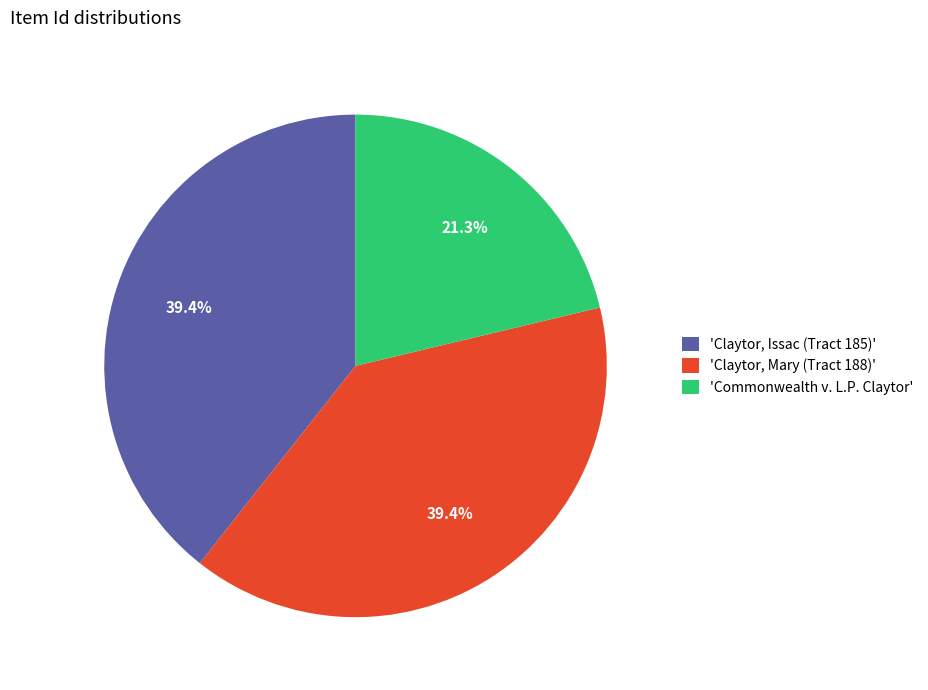

Which slice is the smallest?

'Commonwealth v. L.P. Claytor'